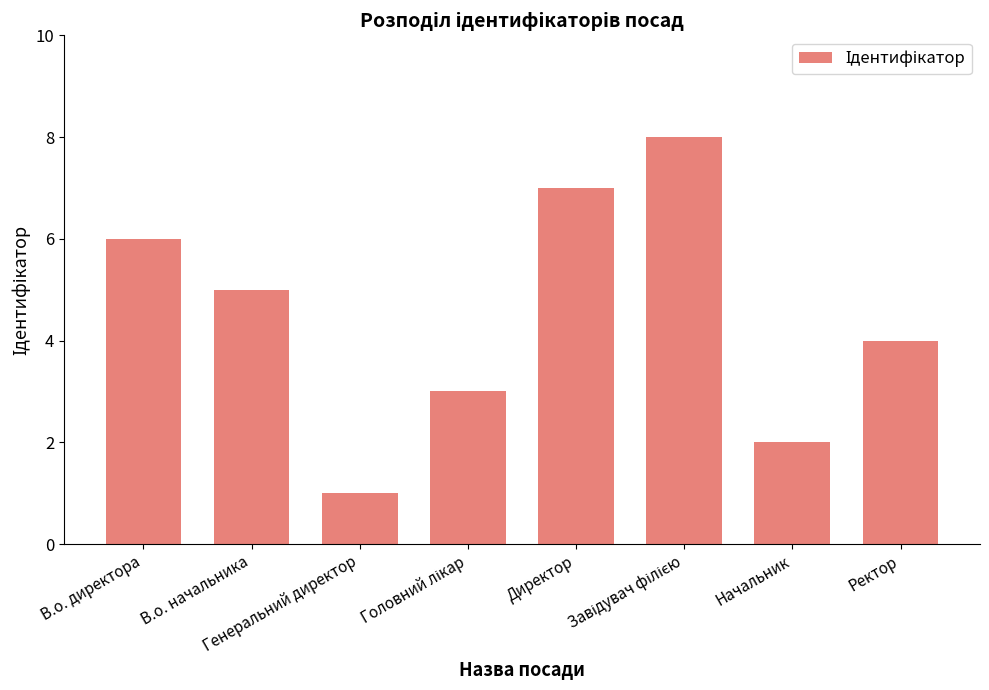

Does the chart contain any negative values?

No